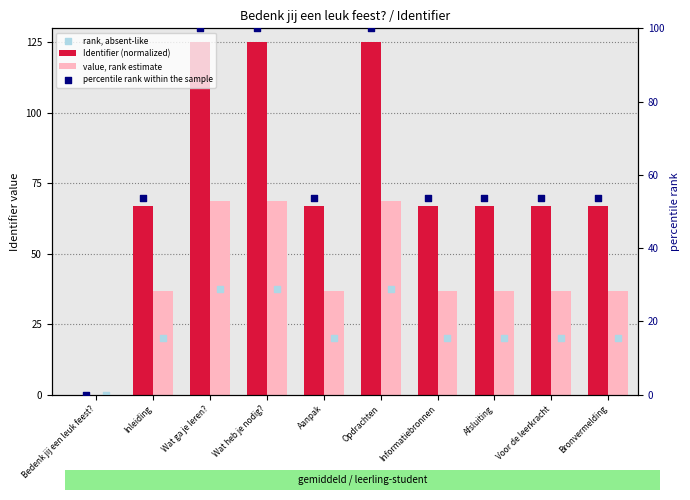

Which series contains the lowest Y value?

Identifier (normalized)